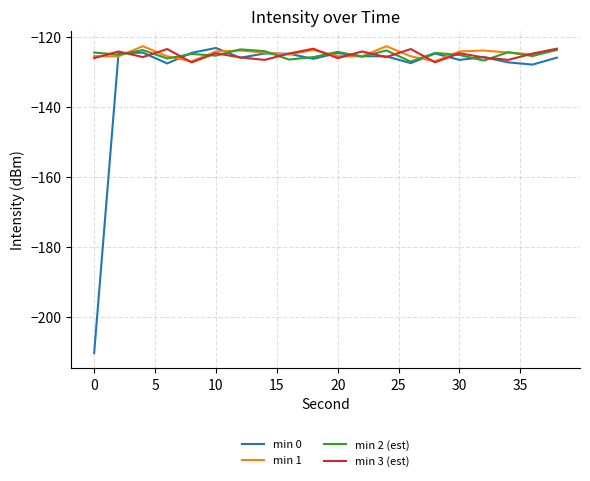

Which series has the widest spread of values?

min 0